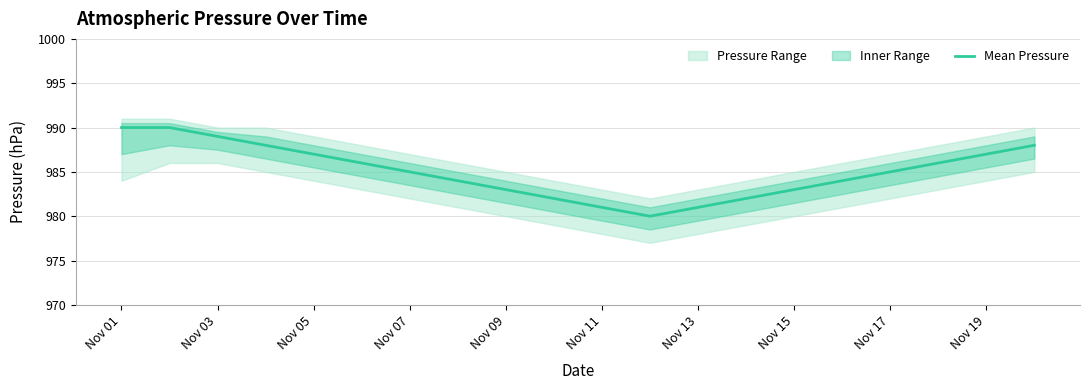

How many categories are shown in the chart?

20